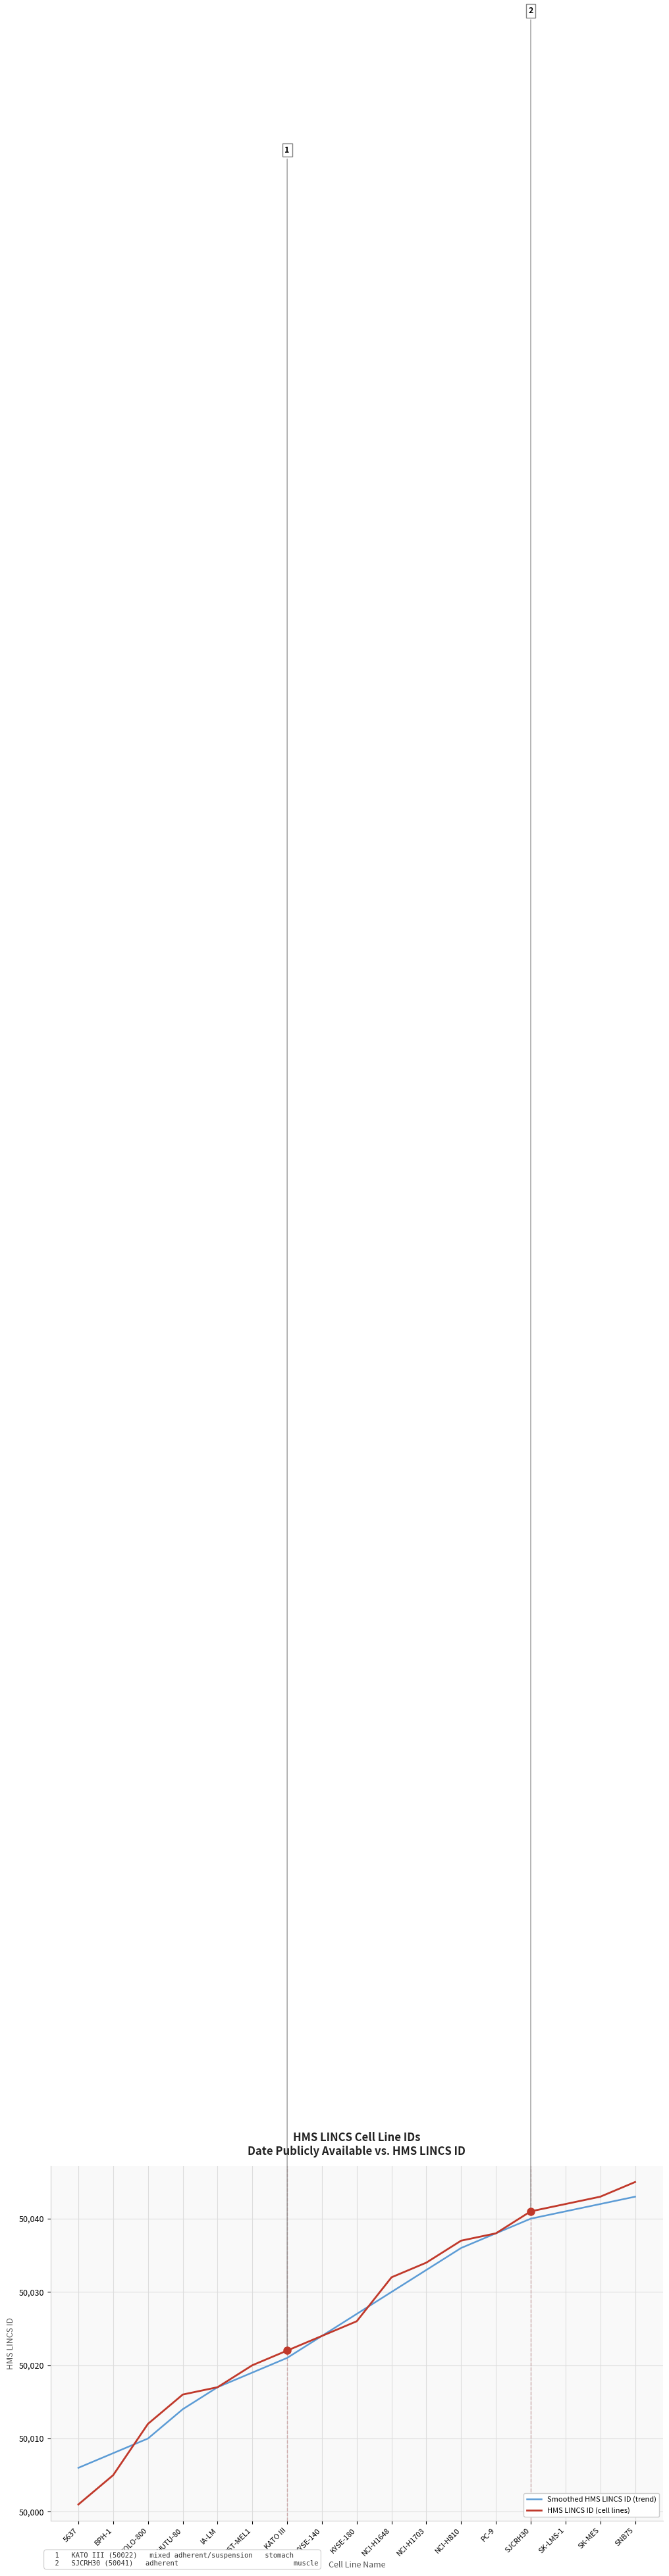

What is the difference between the Smoothed HMS LINCS ID (trend) values at IA-LM and KATO III?

4